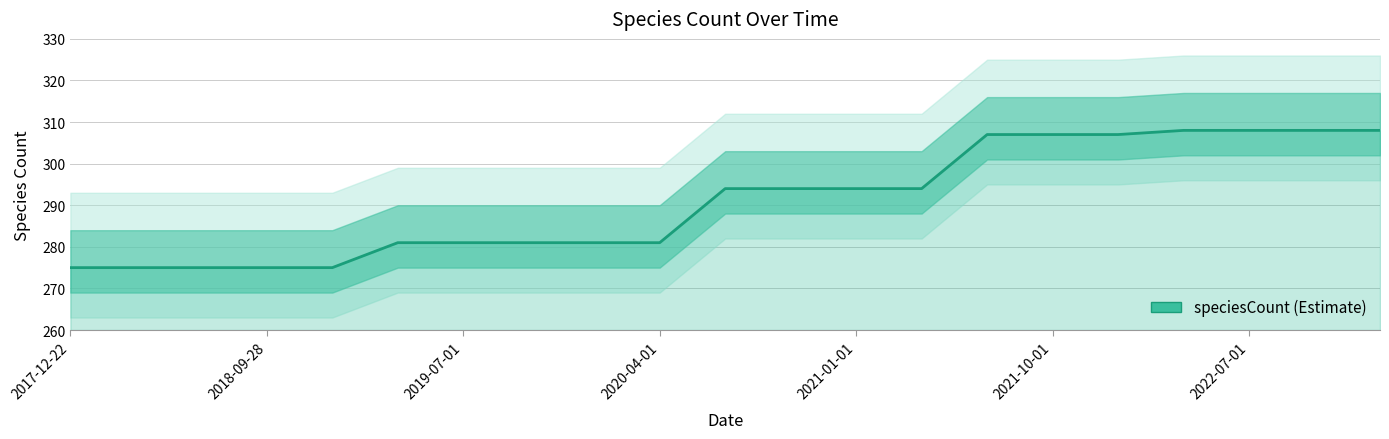

What is the smallest value displayed?

275